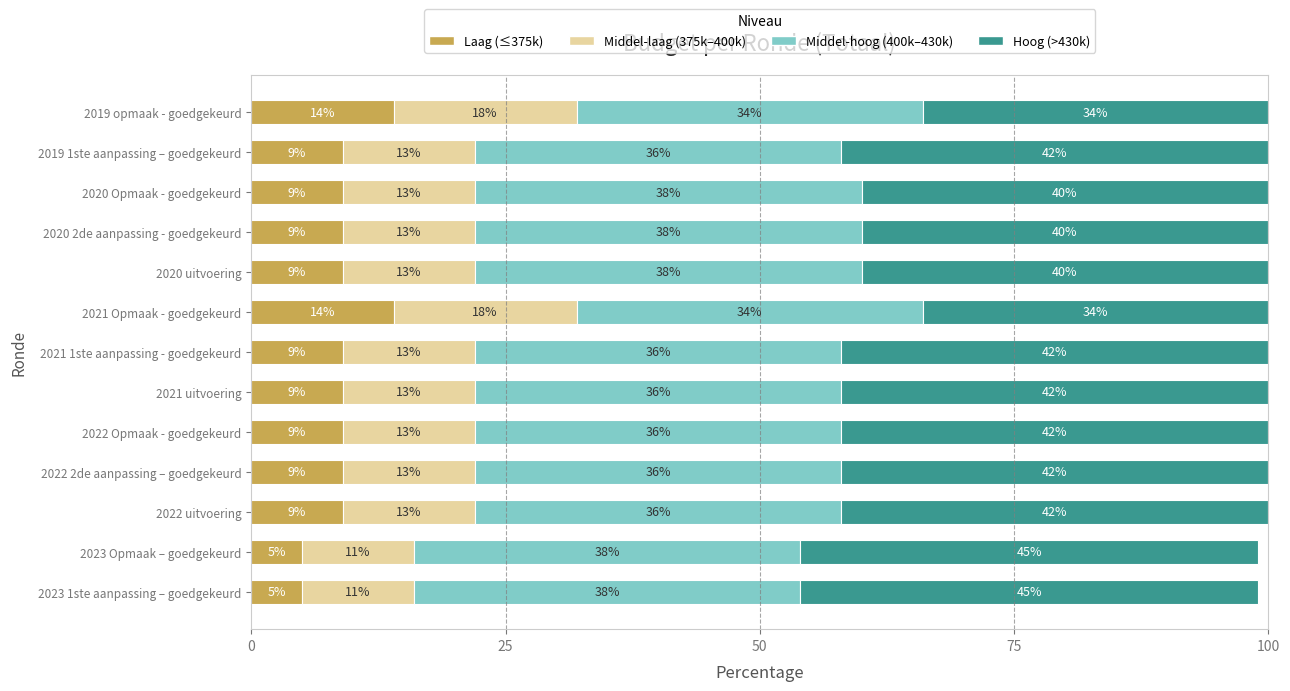

What is the difference between the maximum and minimum values in the Laag (≤375k) series?

9